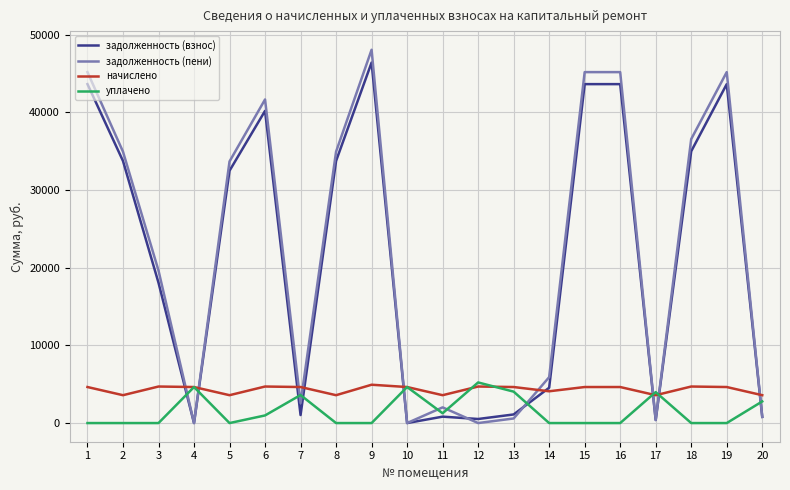

Is the value of задолженность (пени) at 20 greater than the value of начислено at 20?

No